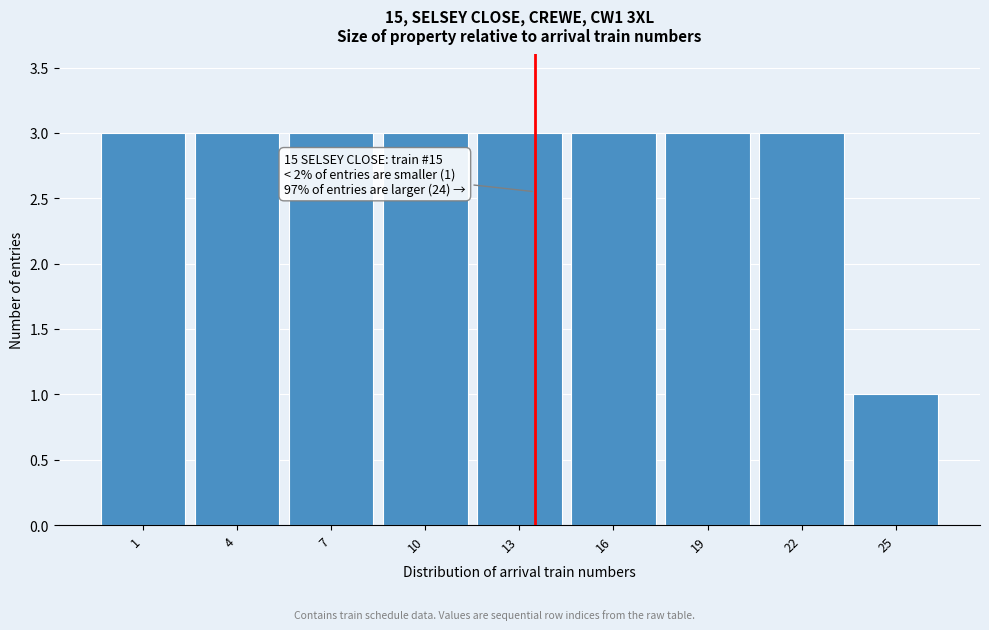

Reading left to right, extract all data points from this chart.

1=3	4=3	7=3	10=3	13=3	16=3	19=3	22=3	25=1